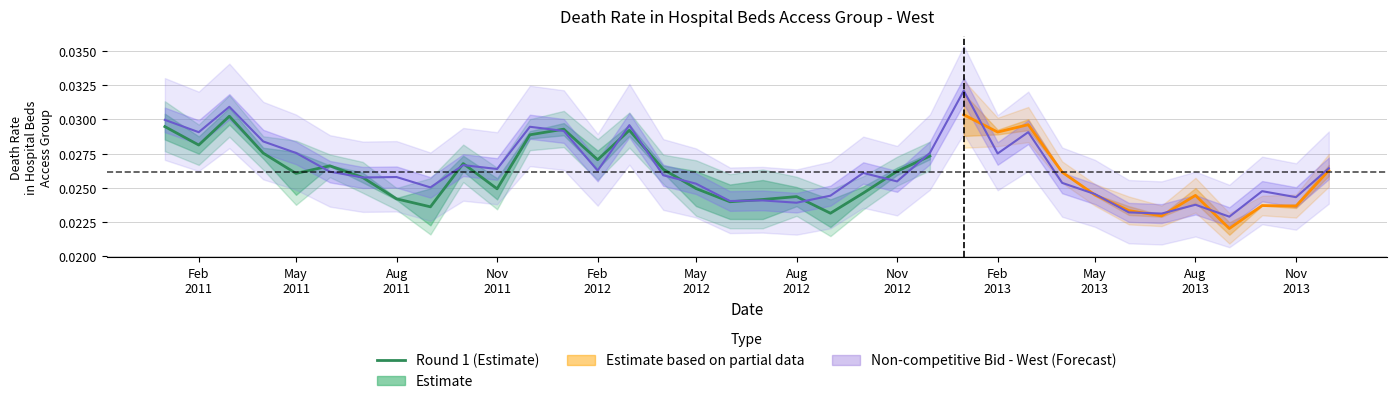

Does the chart have visible grid lines?

Yes